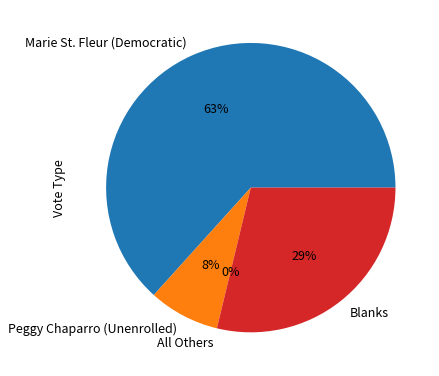

Which has a higher value, All Others or Blanks?

Blanks